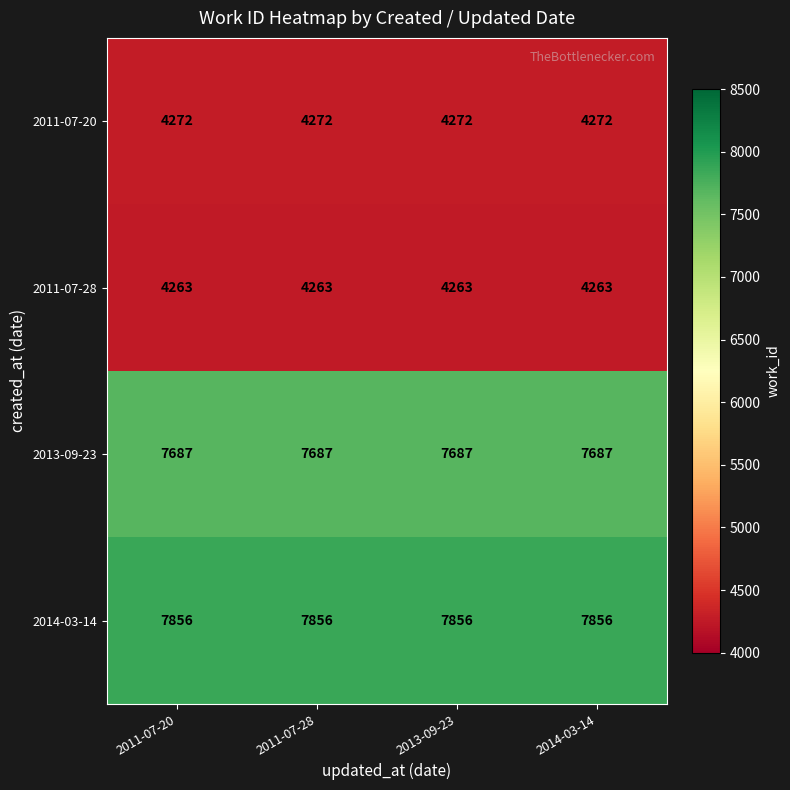

At 2011-07-28, list the series in order from smallest to largest.

2011-07-28, 2011-07-20, 2013-09-23, 2014-03-14